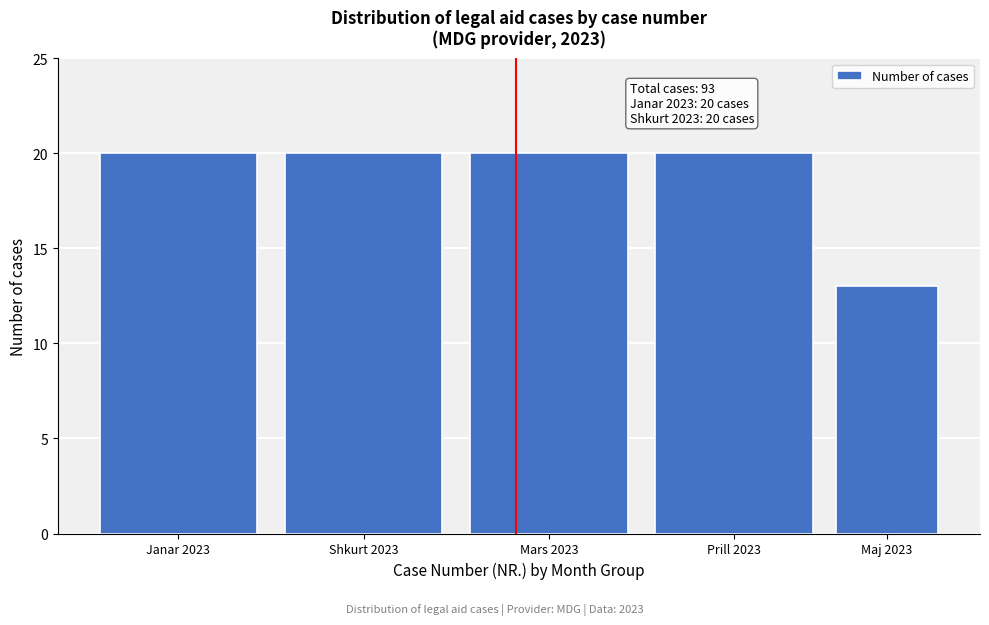

Reading left to right, list all the values displayed in this chart.

Janar 2023=20	Shkurt 2023=20	Mars 2023=20	Prill 2023=20	Maj 2023=13